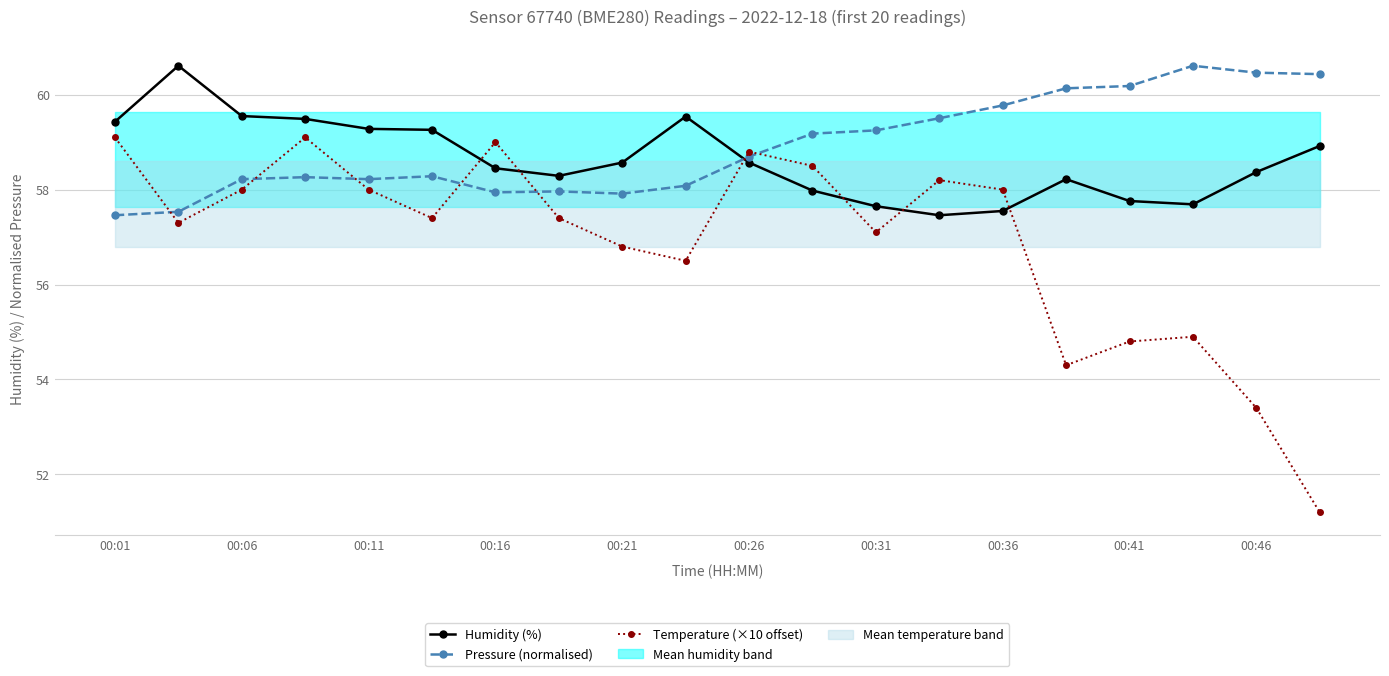

Reading right to left, list all the values displayed in this chart.

Humidity (%): 58.9	58.4	57.7	57.8	58.2	57.5	57.5	57.6	58.0	58.6	59.5	58.6	58.3	58.5	59.3	59.3	59.5	59.5	60.6	59.4
Pressure (normalised): 60.4	60.5	60.6	60.2	60.1	59.8	59.5	59.2	59.2	58.7	58.1	57.9	58.0	57.9	58.3	58.2	58.3	58.2	57.5	57.5
Temperature (×10 offset): 51.2	53.4	54.9	54.8	54.3	58.0	58.2	57.1	58.5	58.8	56.5	56.8	57.4	59.0	57.4	58.0	59.1	58.0	57.3	59.1